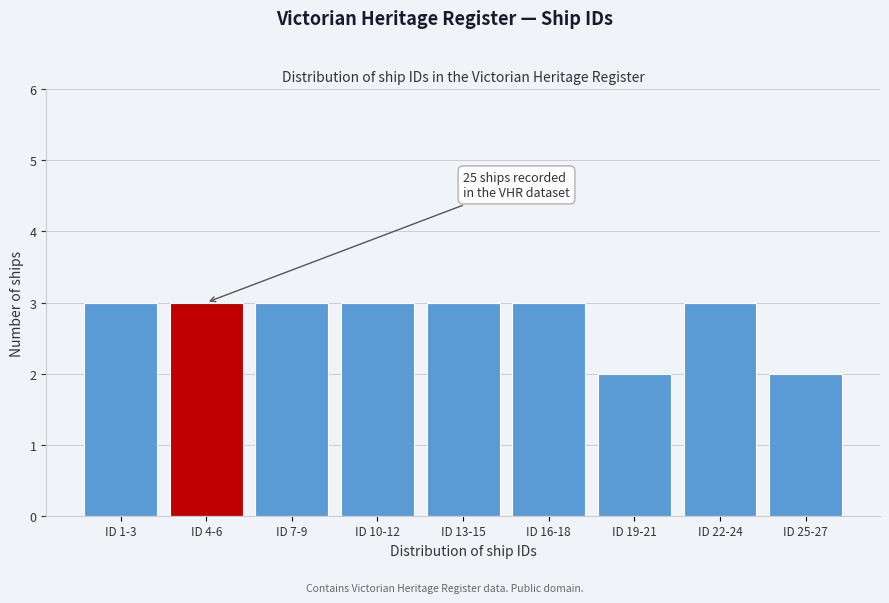

Reading right to left, list all the values displayed in this chart.

2	3	2	3	3	3	3	3	3